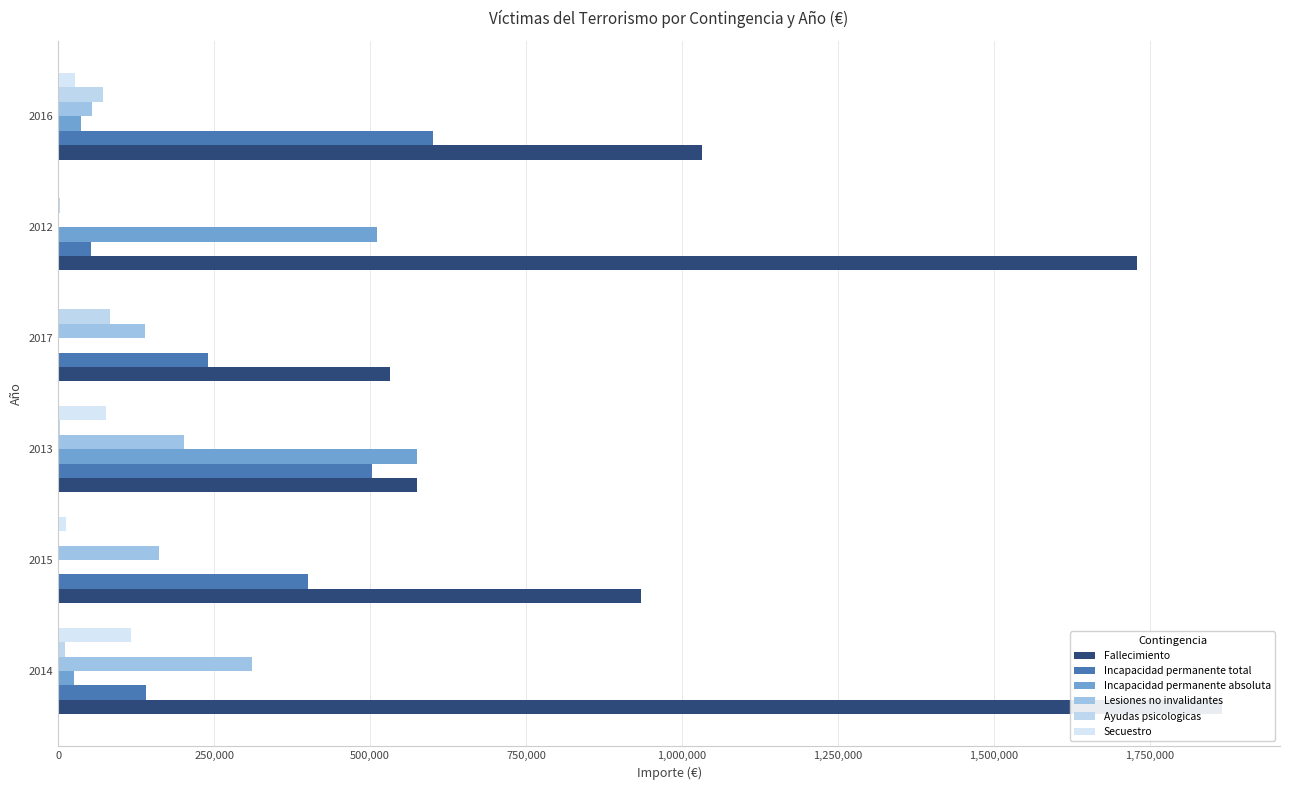

How many groups of bars are there?

6